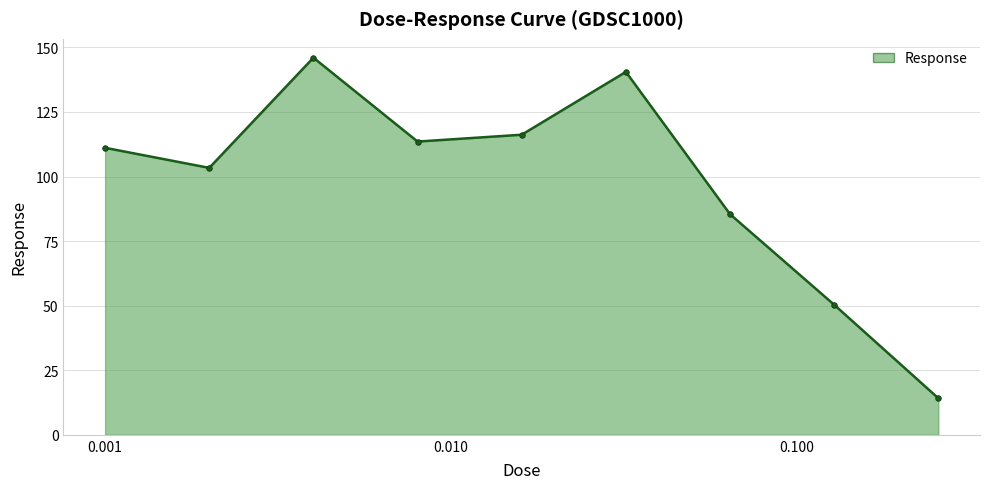

How many points are higher than both their immediate neighbors (excluding endpoints)?

2